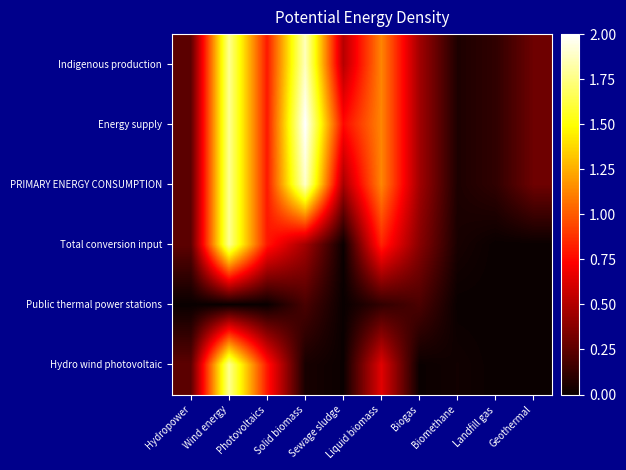

Between Hydropower and Landfill gas, which series saw the biggest shift?

Hydro wind photovoltaic